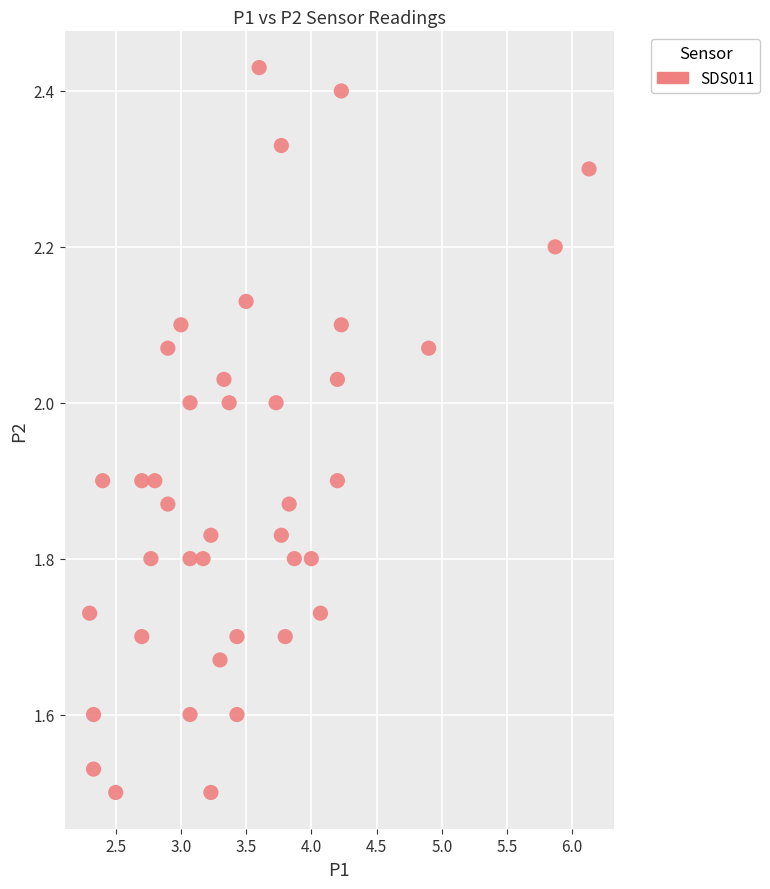

What is the range of X values (max minus min)?

3.8